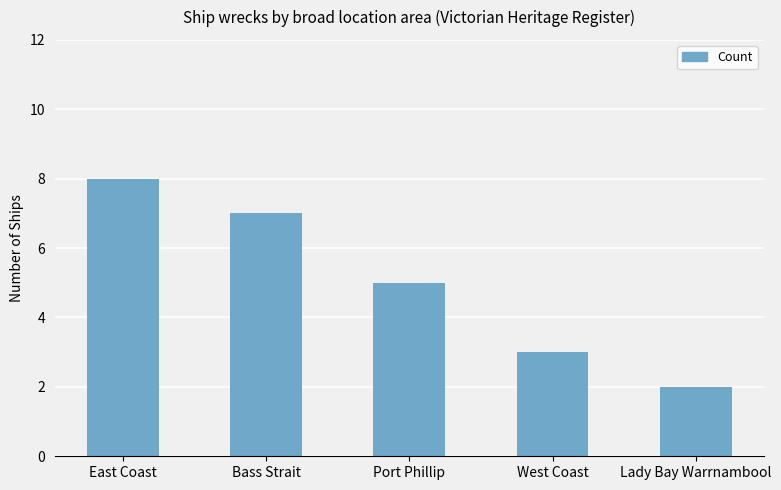

Which label corresponds to the largest value in the chart?

East Coast